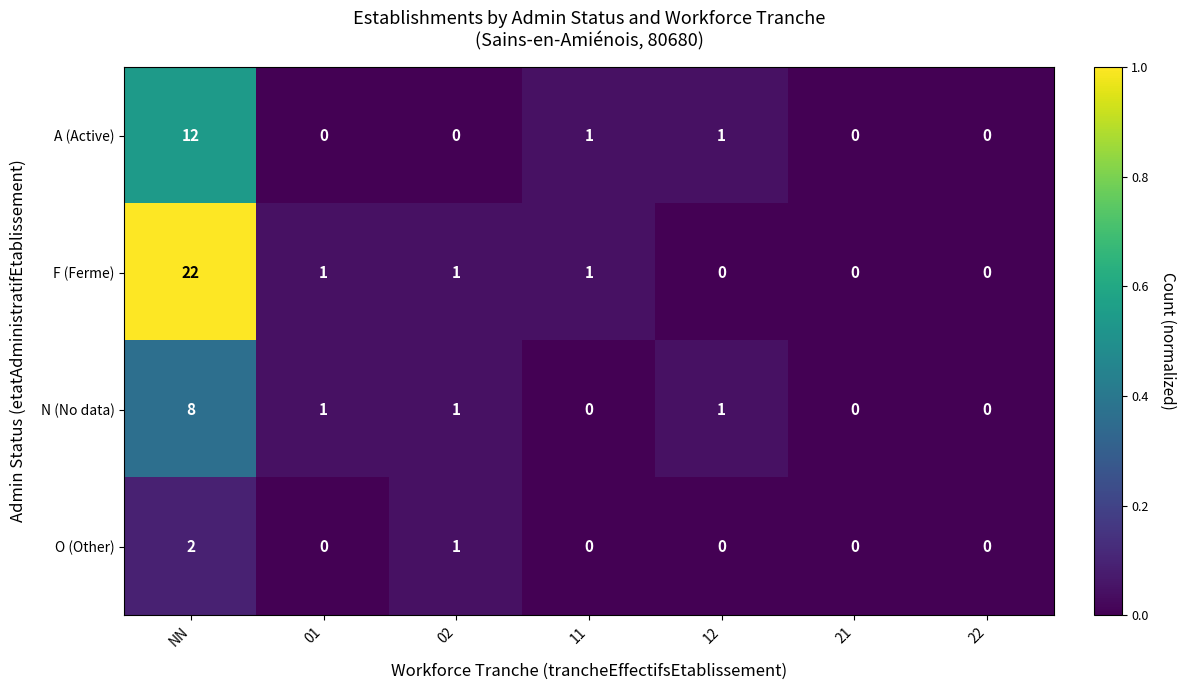

Reading left to right, what are all the values shown in this chart?

A (Active): NN=12	01=0	02=0	11=1	12=1	21=0	22=0
F (Ferme): NN=22	01=1	02=1	11=1	12=0	21=0	22=0
N (No data): NN=8	01=1	02=1	11=0	12=1	21=0	22=0
O (Other): NN=2	01=0	02=1	11=0	12=0	21=0	22=0